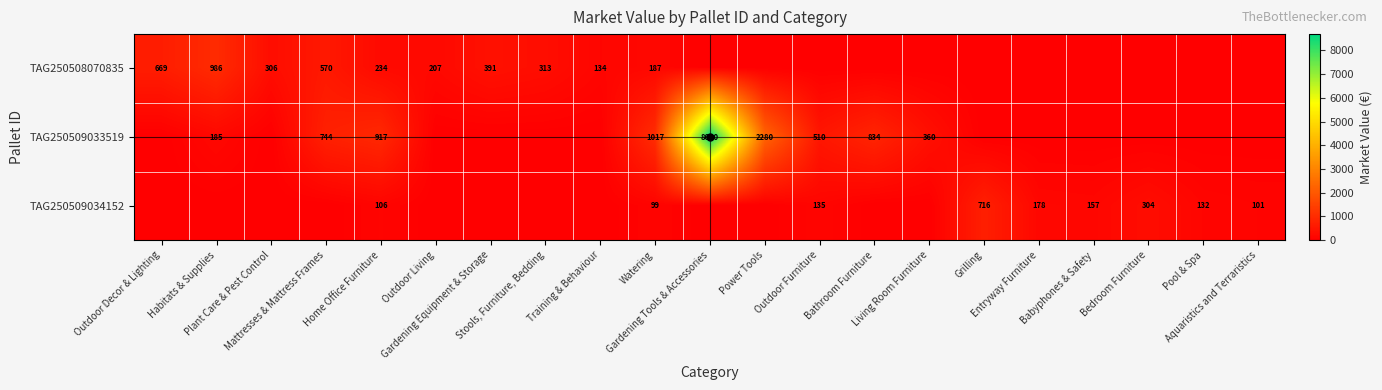

Rank the series by their average value, from lowest to highest.

TAG250509034152, TAG250508070835, TAG250509033519